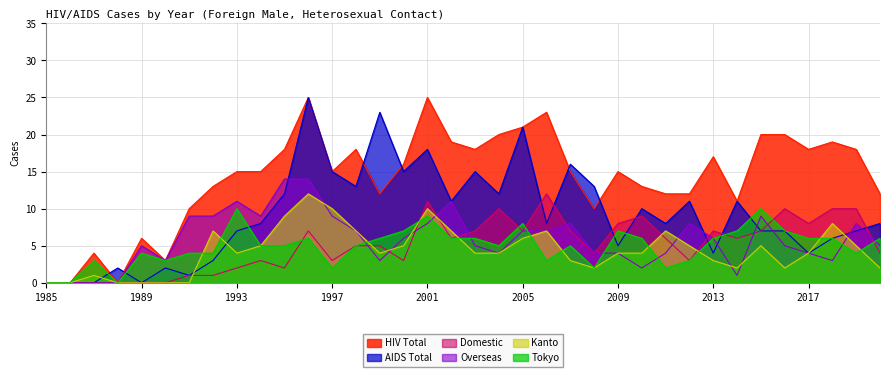

What is the difference between the maximum and minimum values in the AIDS Total series?

25